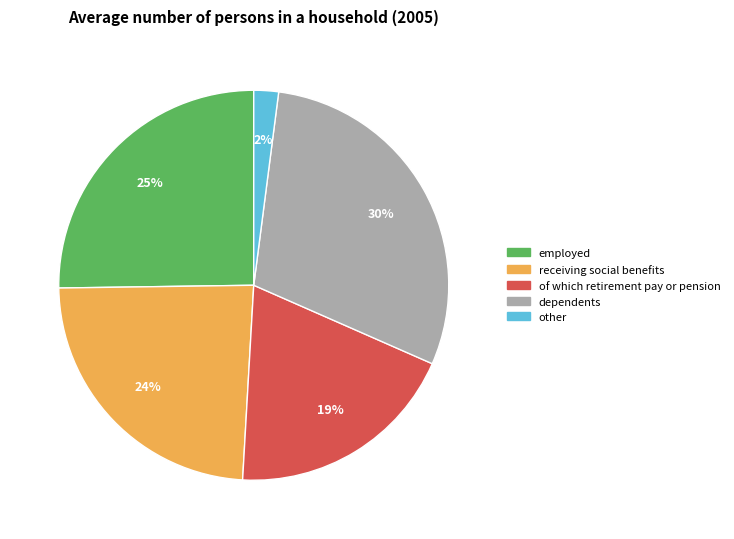

Is there a majority slice in this chart?

No